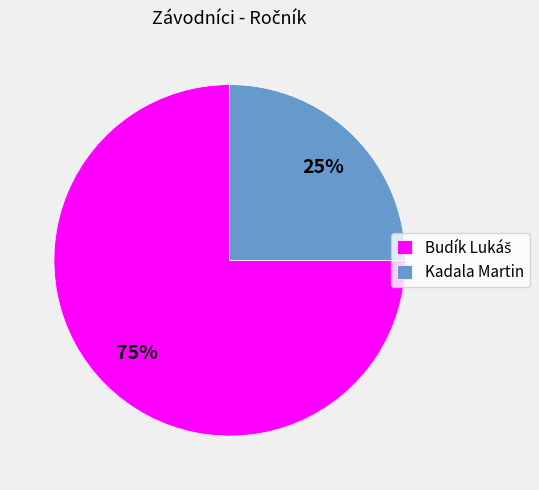

Is there a majority slice in this chart?

Yes